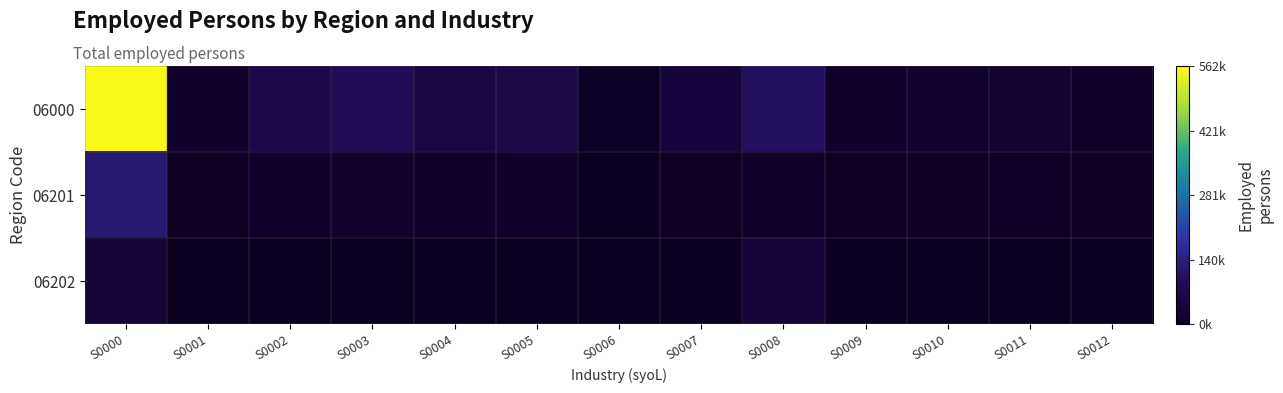

Reading left to right, what are all the values shown in this chart?

06000: S0000=562087	S0001=13895	S0002=72532	S0003=91802	S0004=61323	S0005=66415	S0006=9882	S0007=49881	S0008=102757	S0009=18473	S0010=29716	S0011=33459	S0012=11952
06201: S0000=121849	S0001=3419	S0002=19883	S0003=25288	S0004=17870	S0005=14633	S0006=2098	S0007=4092	S0008=14716	S0009=3250	S0010=4869	S0011=7409	S0012=4322
06202: S0000=41423	S0001=0	S0002=0	S0003=0	S0004=0	S0005=0	S0006=0	S0007=0	S0008=41423	S0009=0	S0010=0	S0011=0	S0012=0